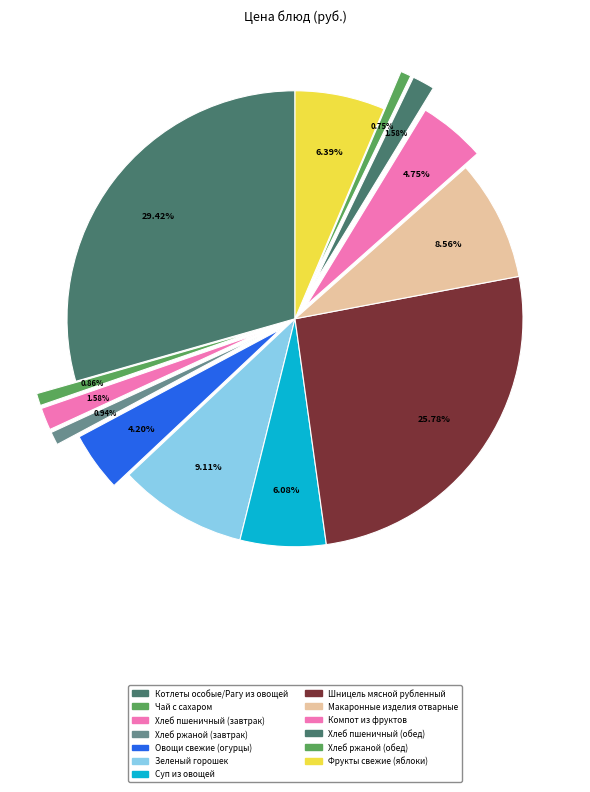

How many slices are in this pie chart?

13